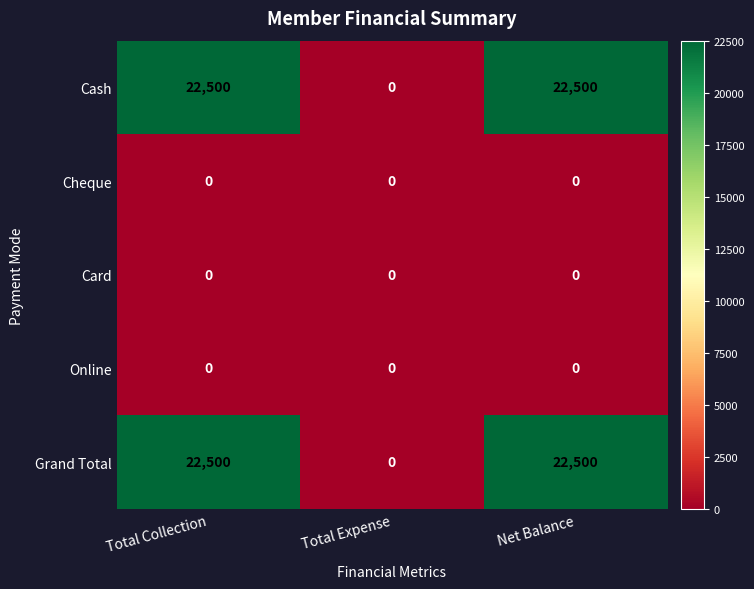

What is the difference between the highest and lowest values at Net Balance?

22500